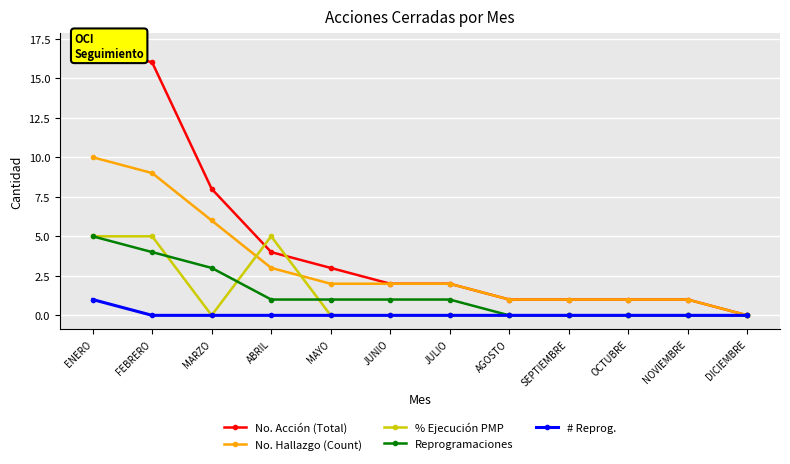

Which series has the largest total across all categories?

No. Acción (Total)